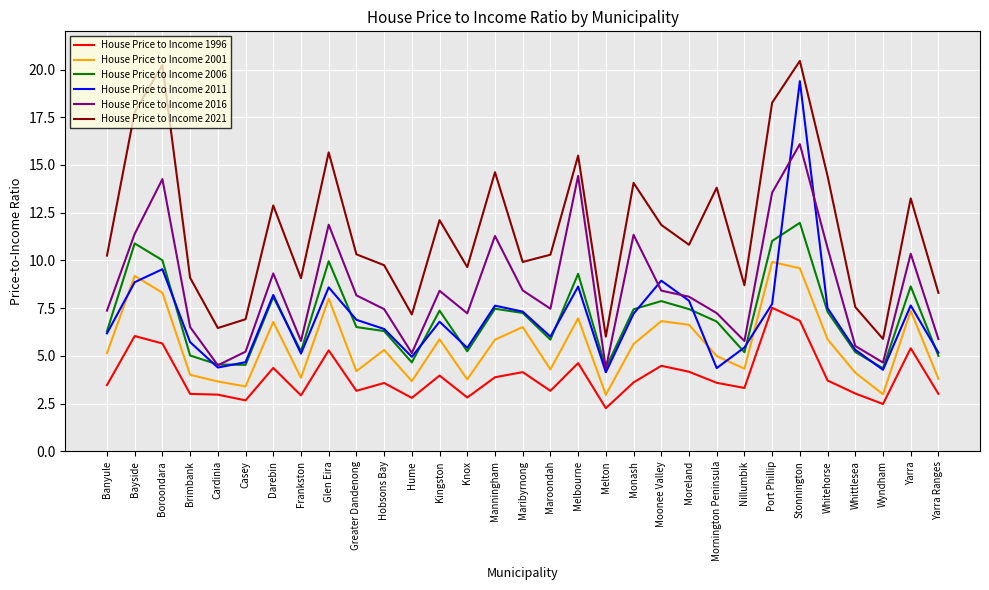

Is the value of House Price to Income 2011 at Knox greater than the value of House Price to Income 1996 at Monash?

Yes